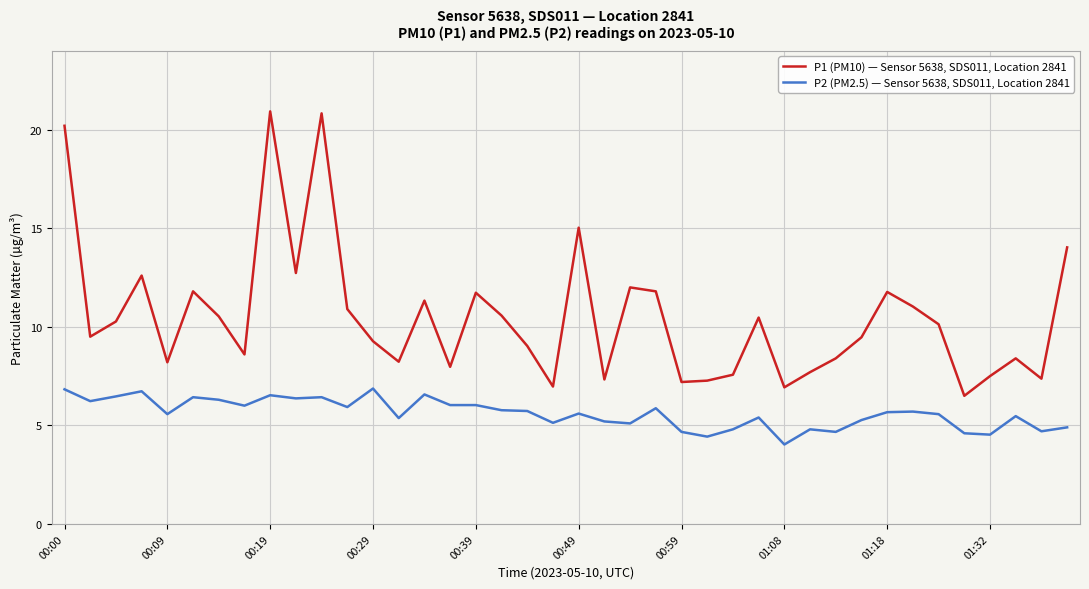

What is the lowest value of the P2 (PM2.5) — Sensor 5638, SDS011, Location 2841 series?

4.0